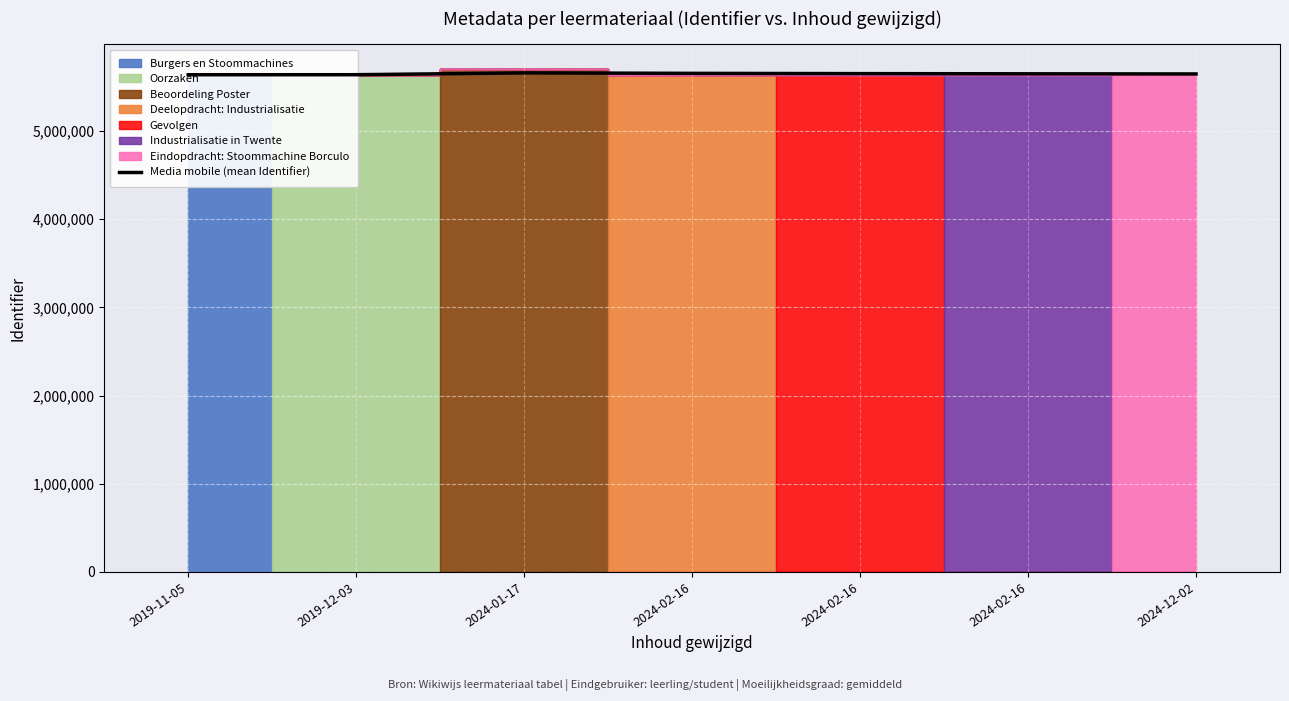

What is the value of the 1st point from the left?

5637047.0